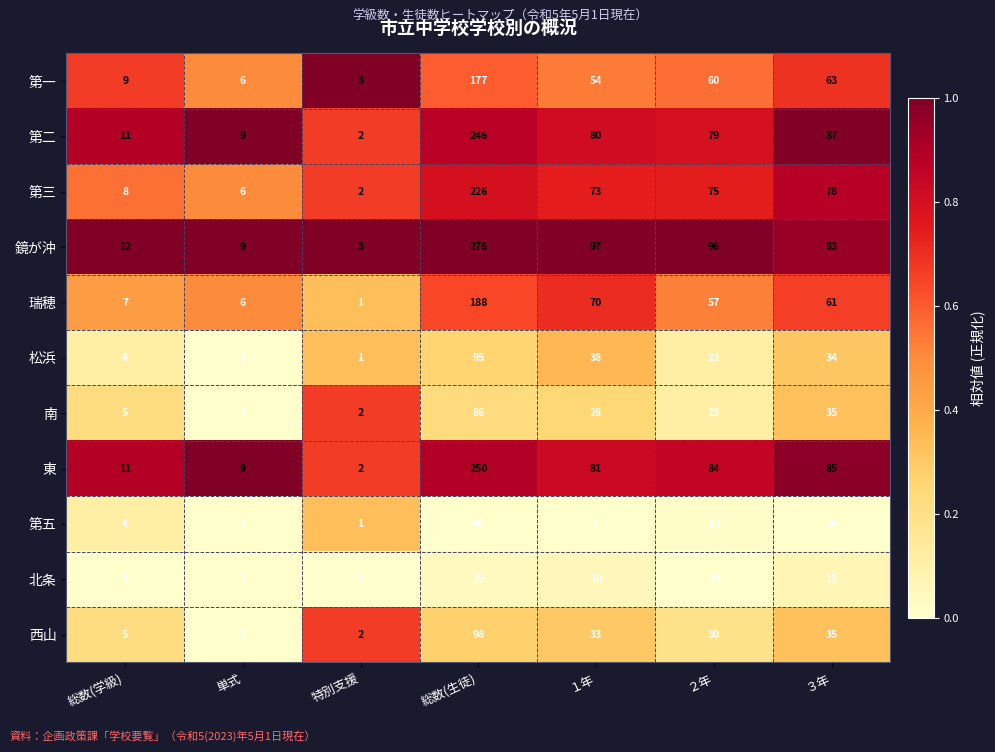

Between 単式 and ３年, which series saw the biggest shift?

第二